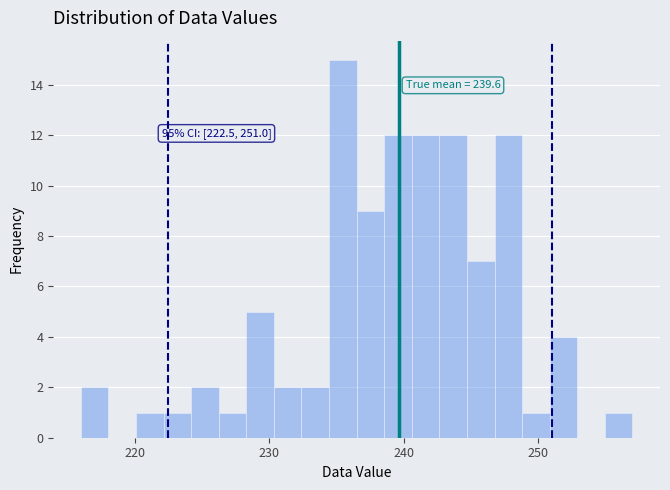

Around what value on the x-axis is the tallest bar? Give the approximate position of its centre, as read against the axis.

235